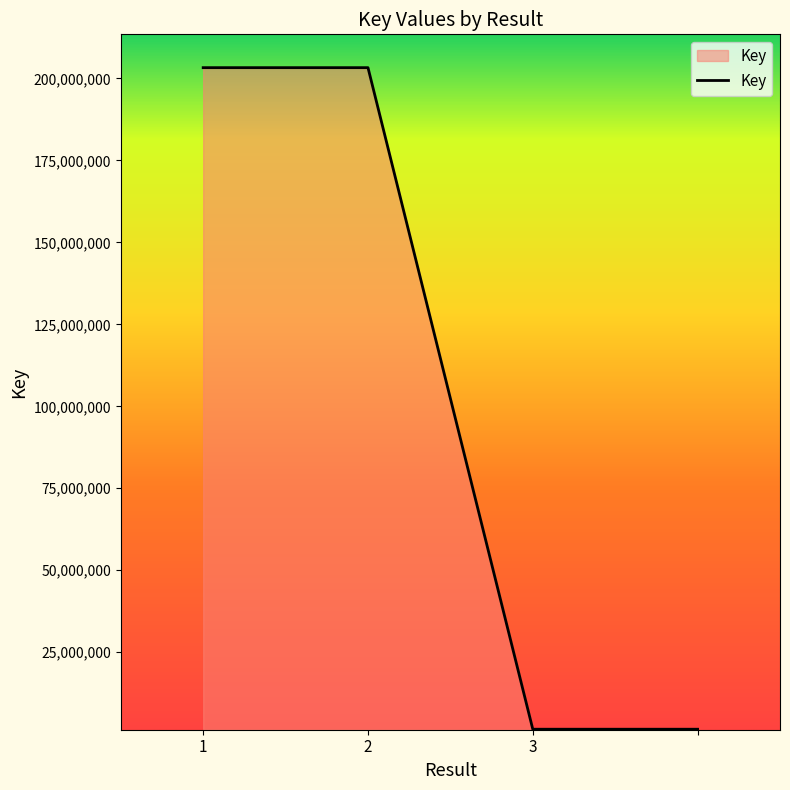

What is the sum of all values?

409584269